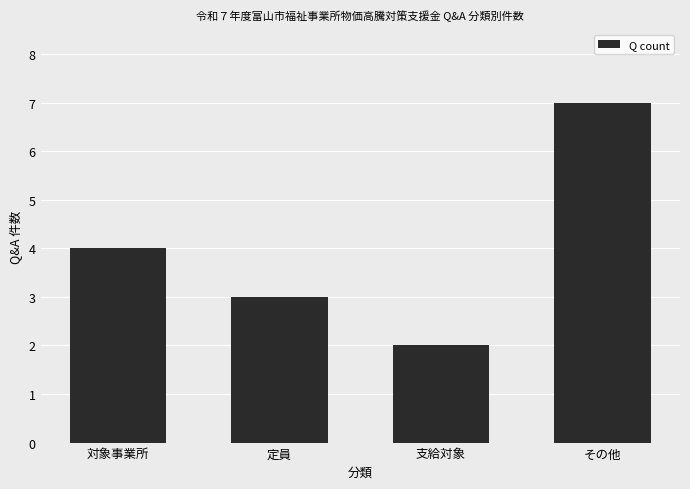

Rank the categories by value from lowest to highest.

支給対象, 定員, 対象事業所, その他